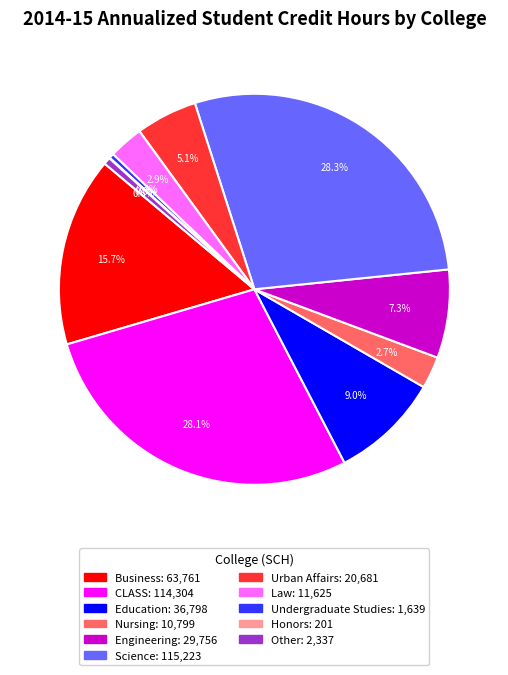

Does Nursing represent more than half of the total?

No